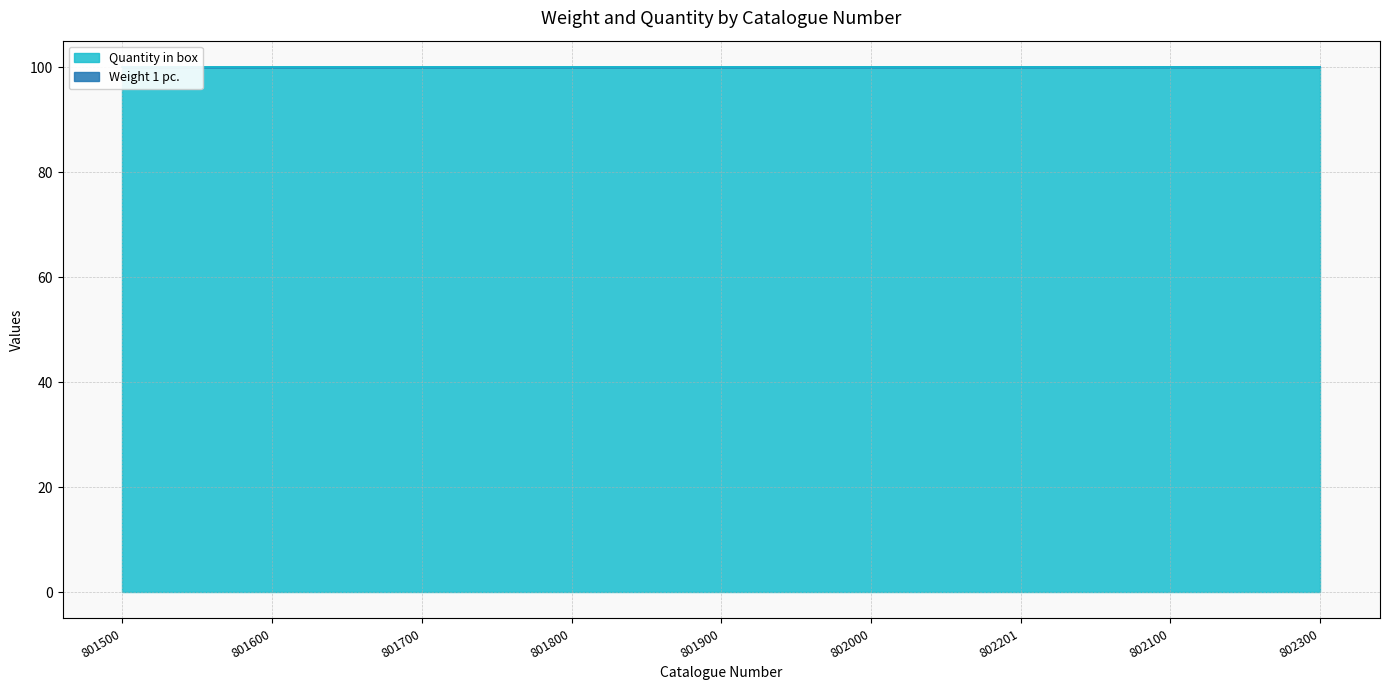

What is the label of the 4th point from the left?

801800